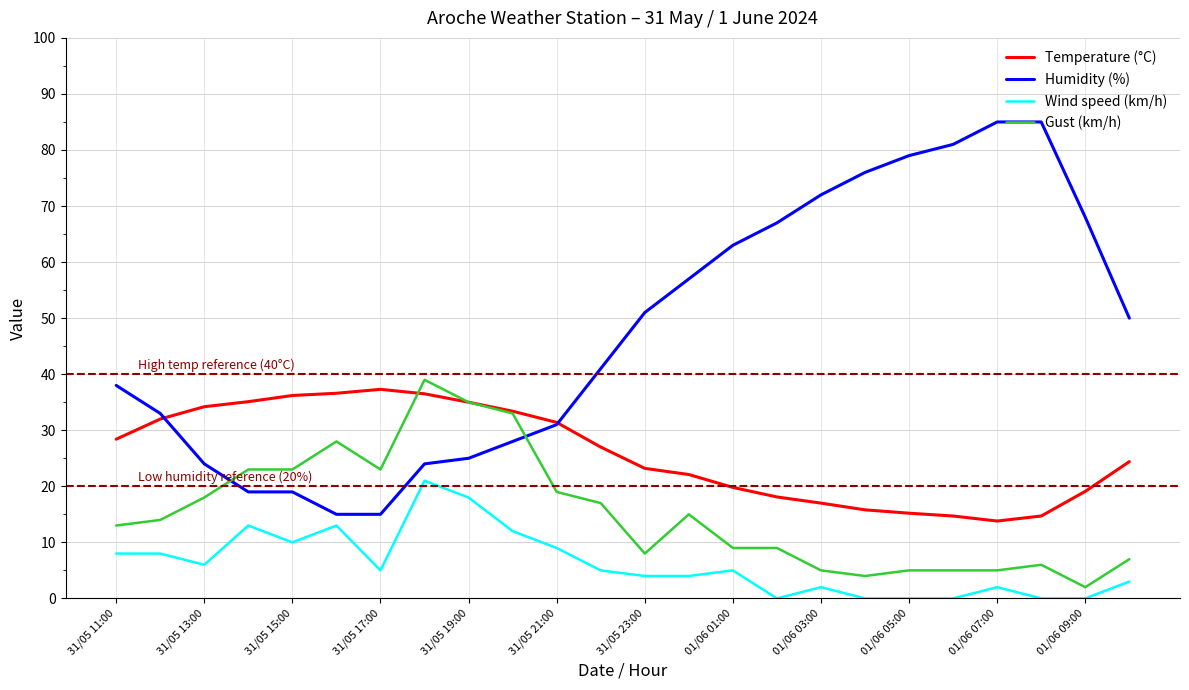

What is the maximum value shown in the chart?

85.0